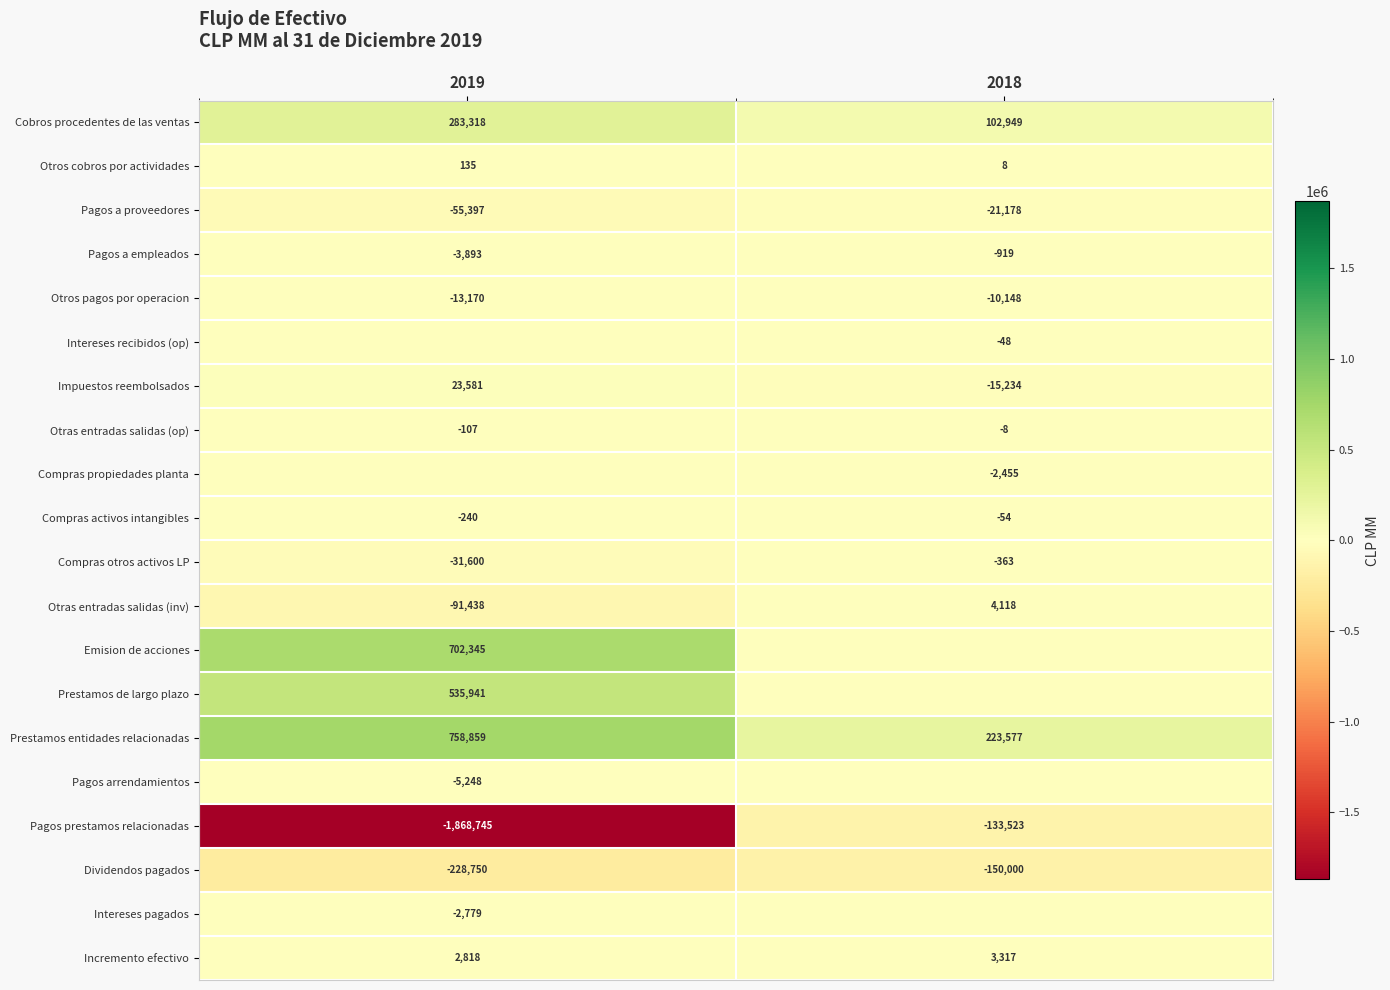

What is the difference between the maximum and minimum values in the Pagos prestamos relacionadas series?

1735222